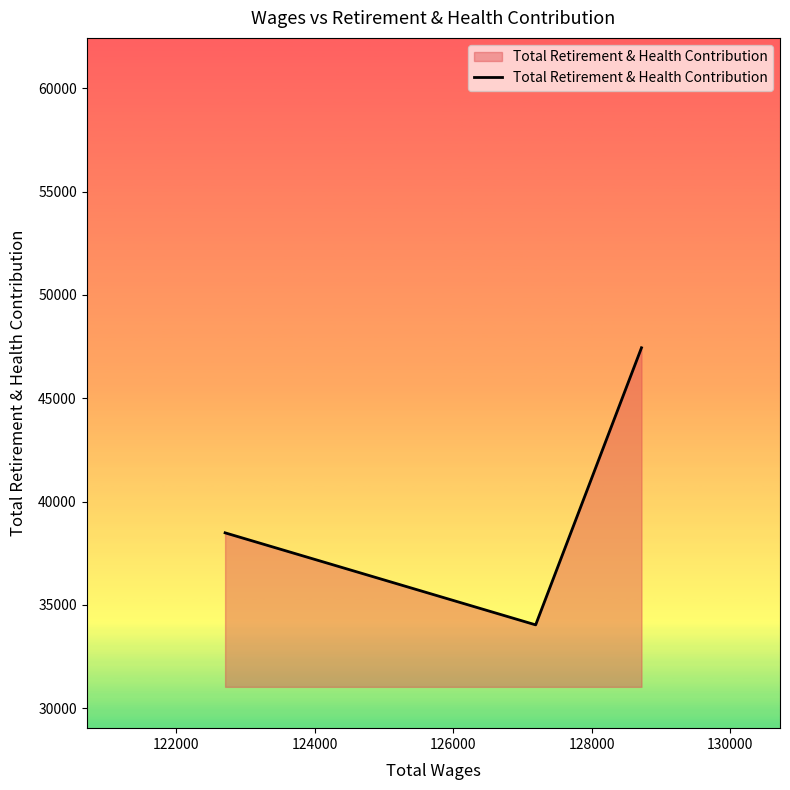

What is the maximum value shown in the chart?

47445